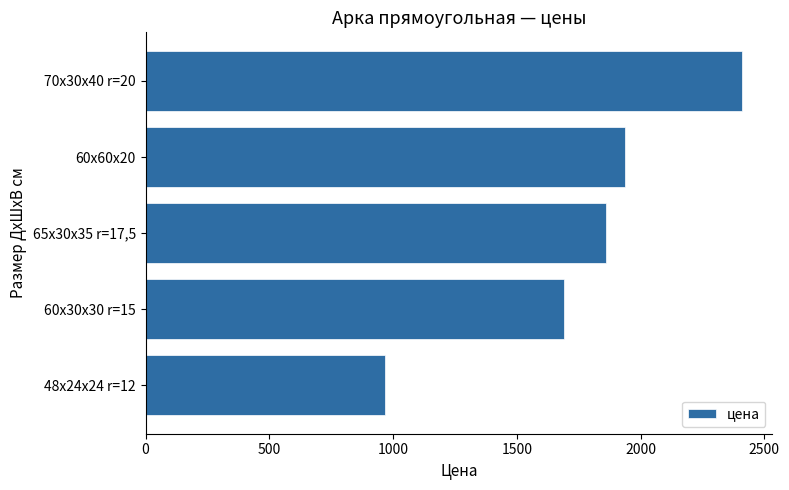

What is the minimum value shown in the chart?

967